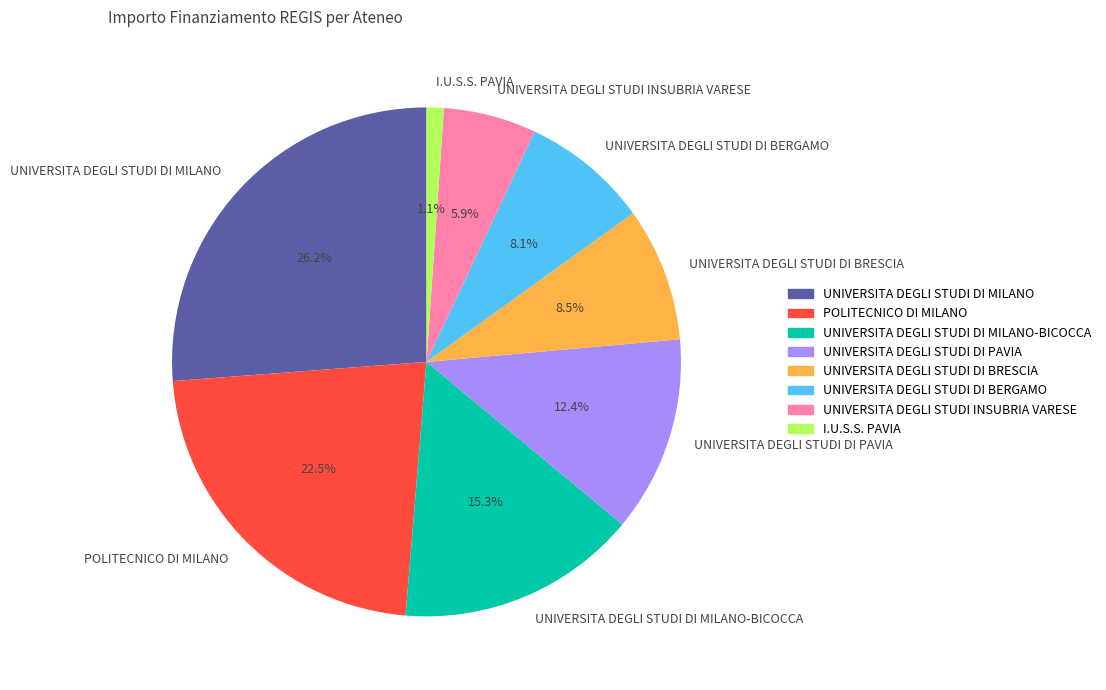

What is the total percentage of UNIVERSITA DEGLI STUDI DI BRESCIA and POLITECNICO DI MILANO?

31.0%